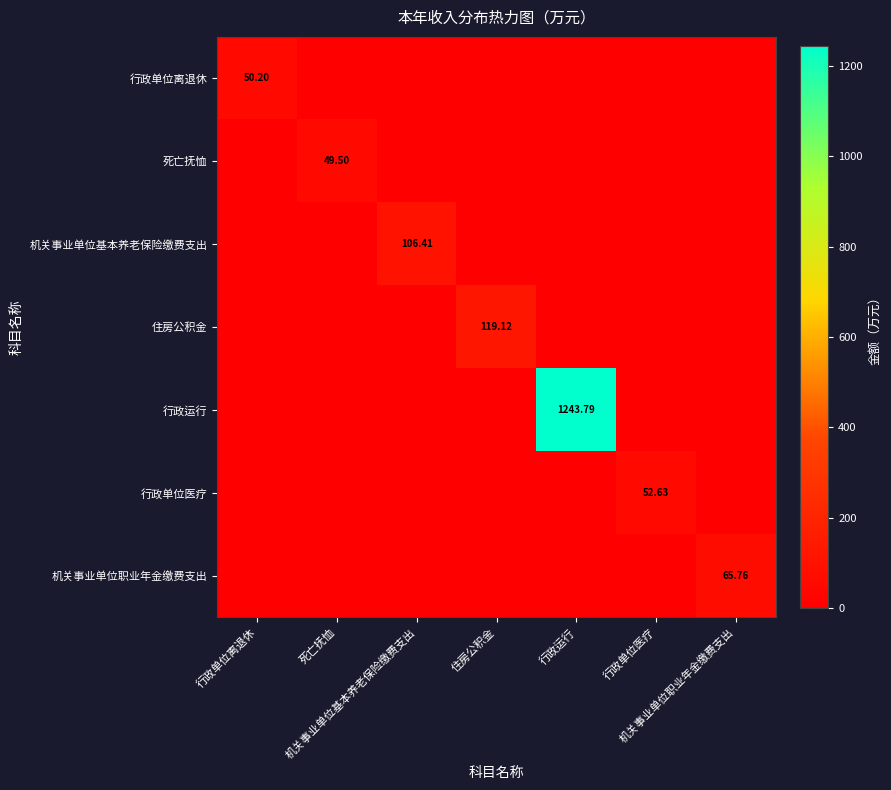

At which label does 死亡抚恤 reach its minimum?

行政单位离退休